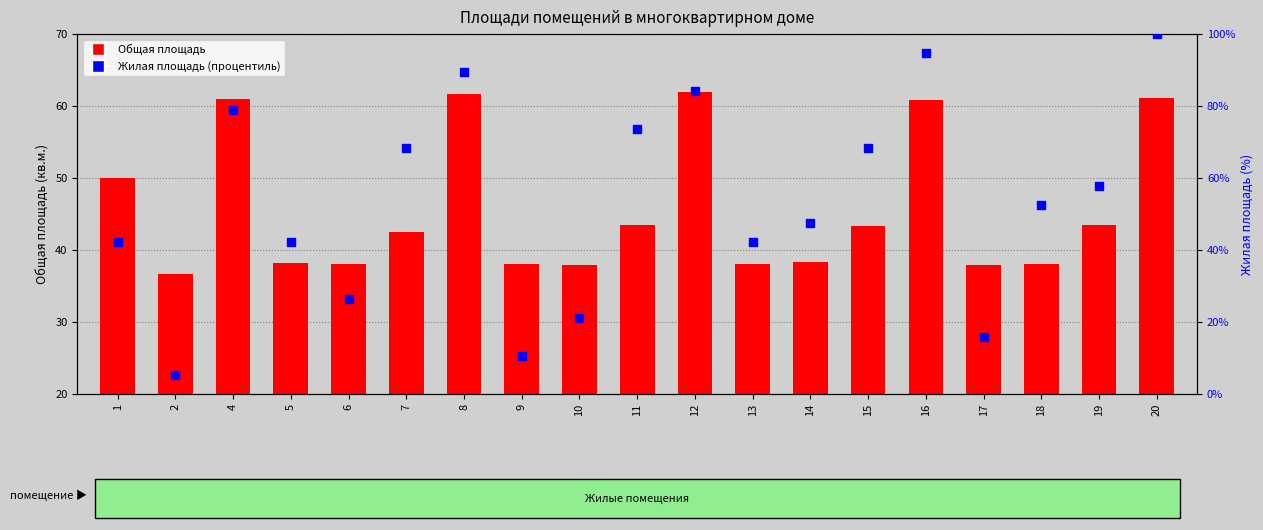

Which series has the largest total across all categories?

Жилая площадь (%)